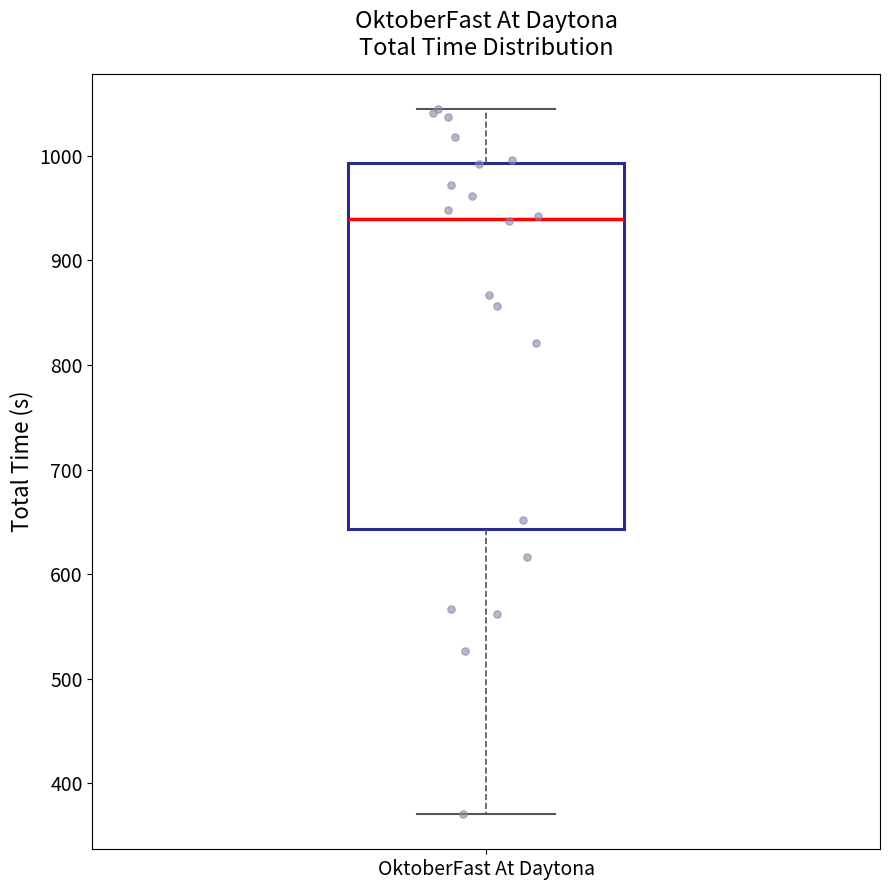

Where does the upper whisker of the box for OktoberFast At Daytona end on the y-axis? The values are not printed on the chart, so give them approximately, as read against the axis.

1040